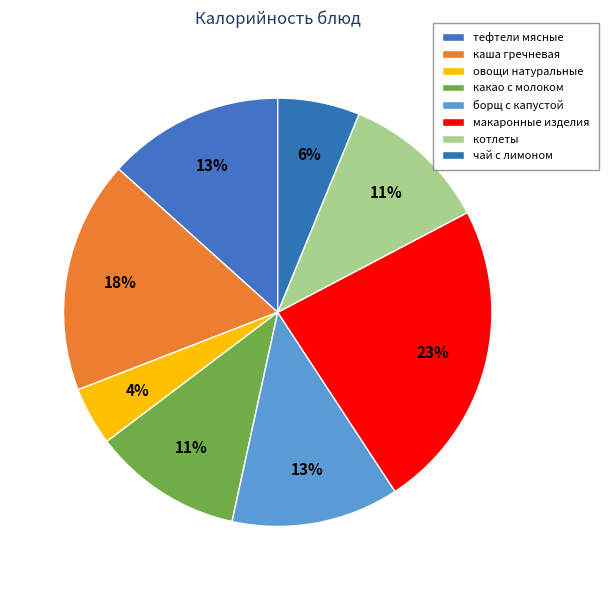

Rank the categories by value from highest to lowest.

макаронные изделия, каша гречневая, тефтели мясные, борщ с капустой, какао с молоком, котлеты, чай с лимоном, овощи натуральные